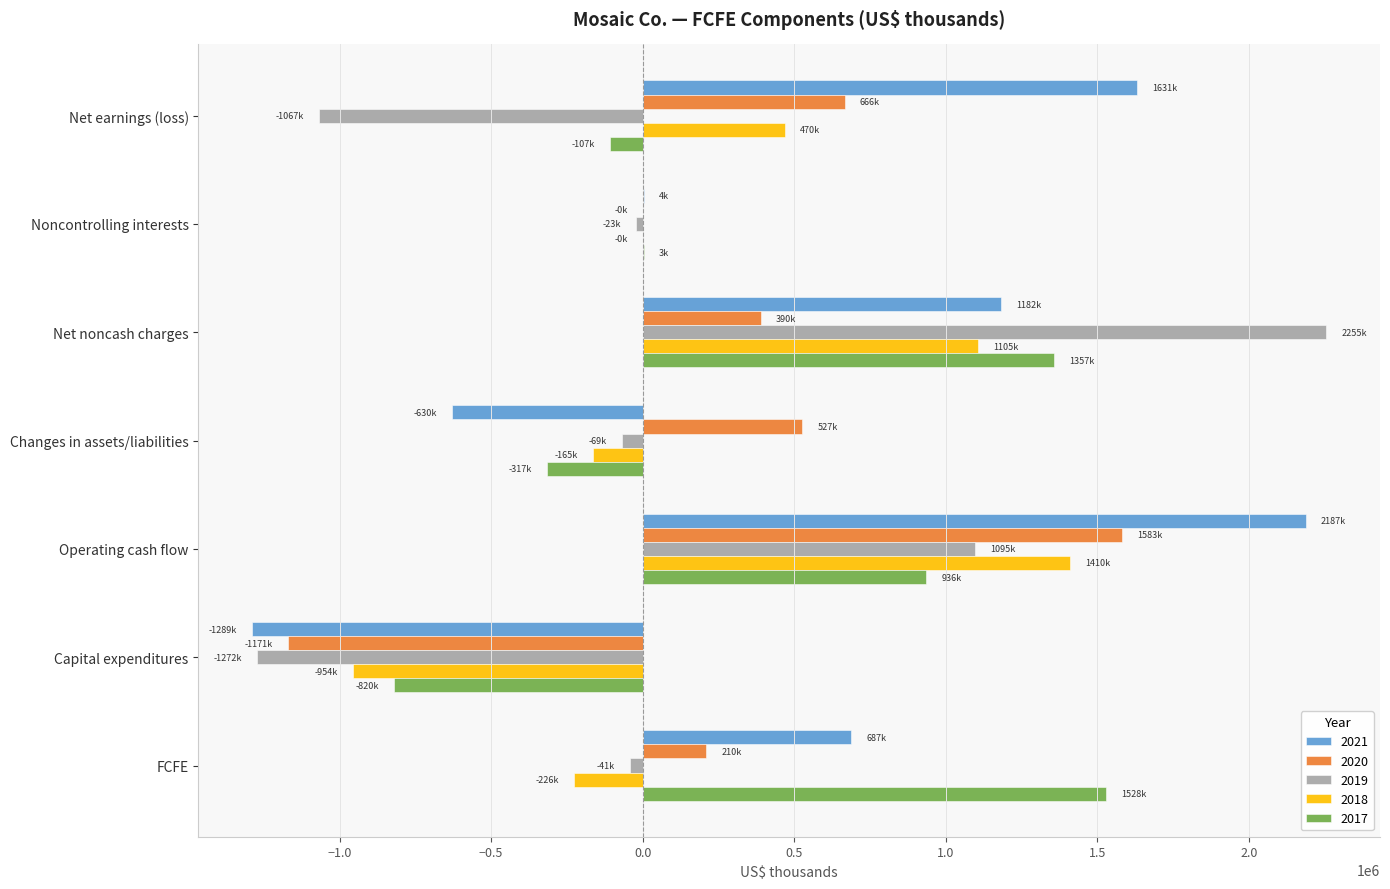

How many data points in 2018 are above -100?

3